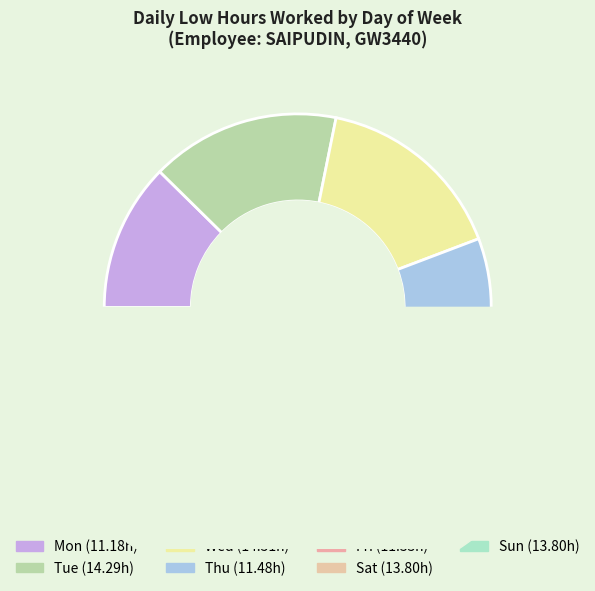

To the nearest percent, what is the difference between the largest and smallest slice percentages?

4%